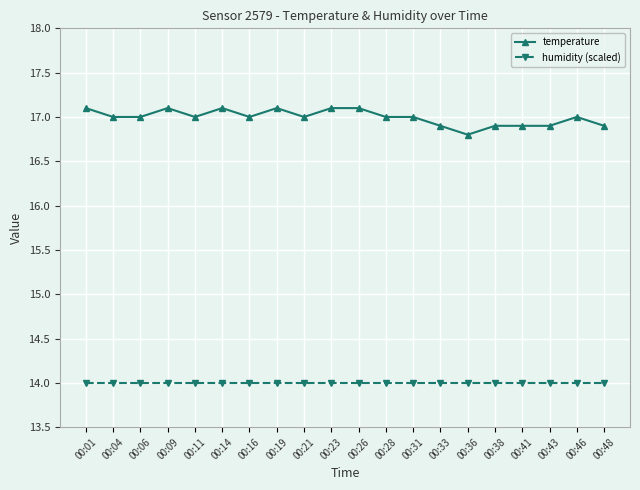

True or false: humidity (scaled) and temperature cross at least once.

False